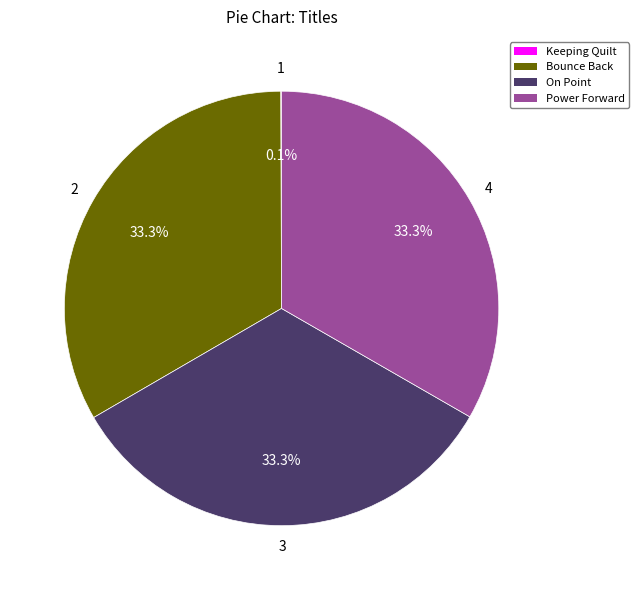

Does Power Forward account for over 50% of the chart?

No